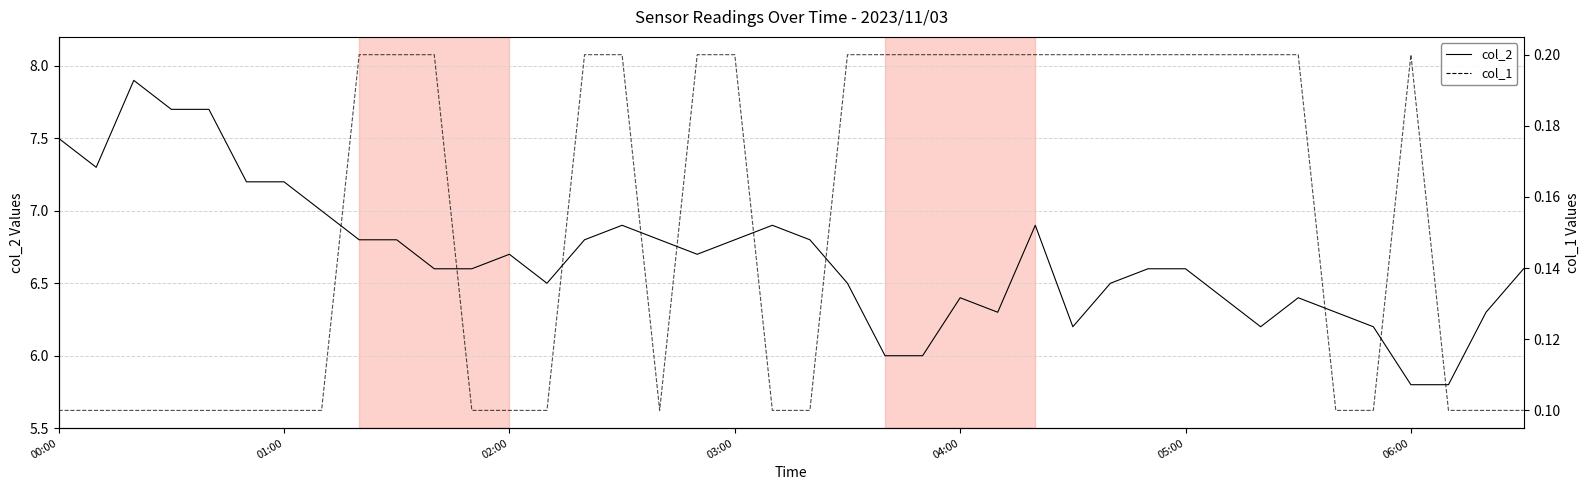

What is the value of the col_2 point at the 30th from the left?

6.6